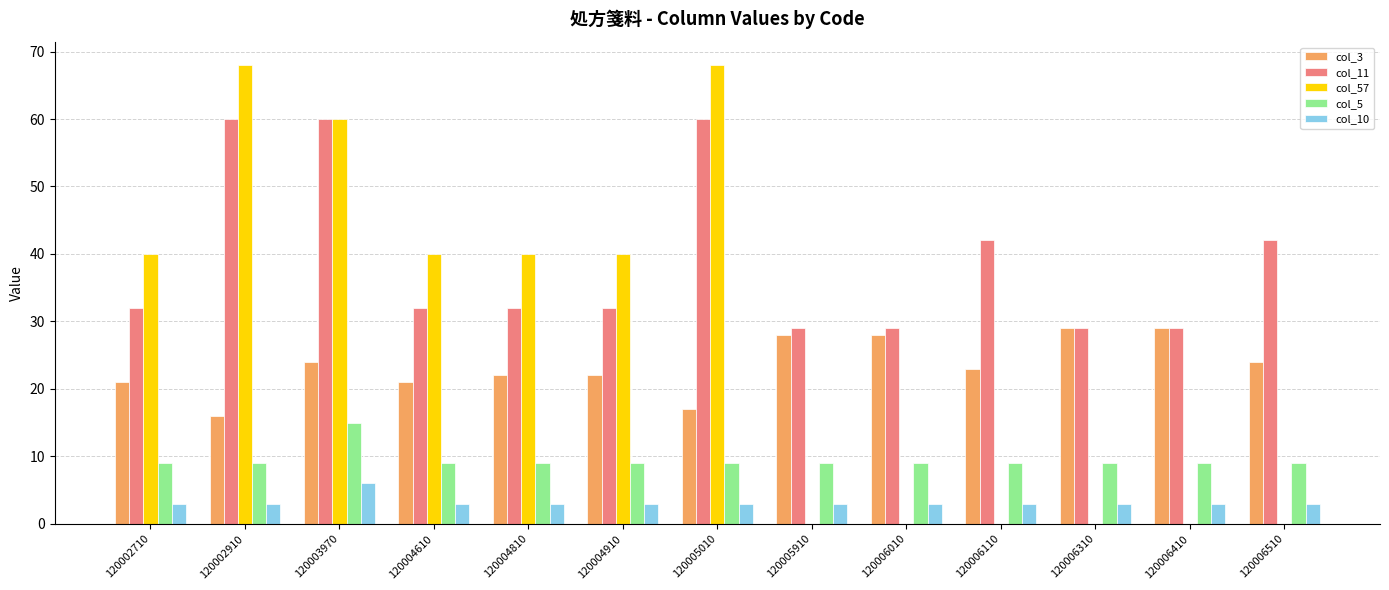

At which category is the sum across all series the highest?

120003970